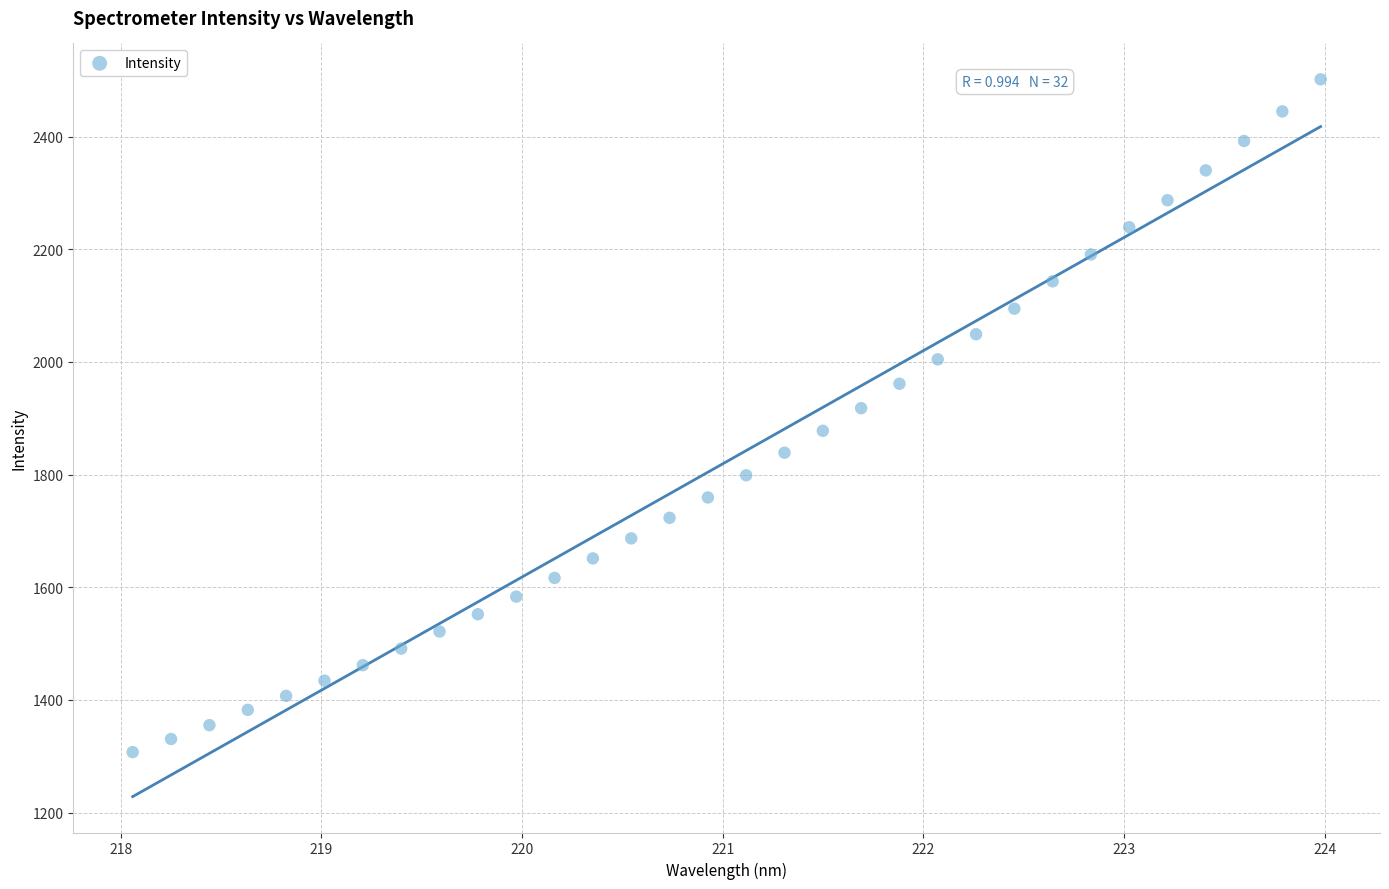

What is the range of Y values (max minus min)?

1194.8